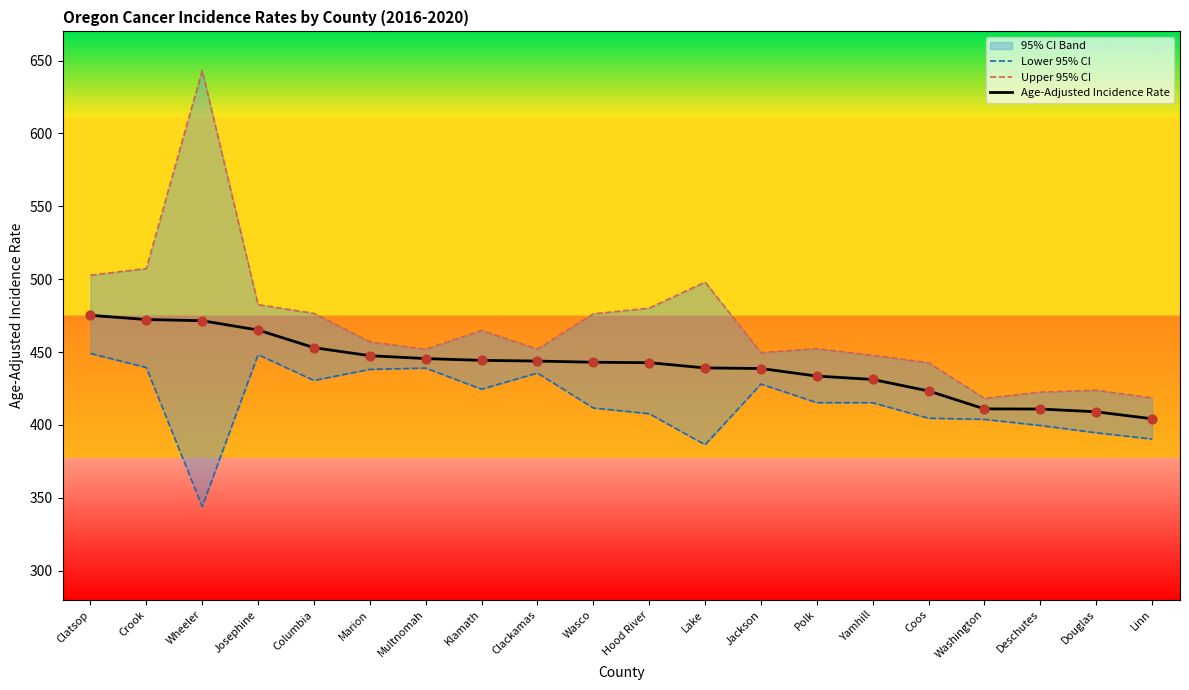

At how many categories does at least one series exceed 607?

1